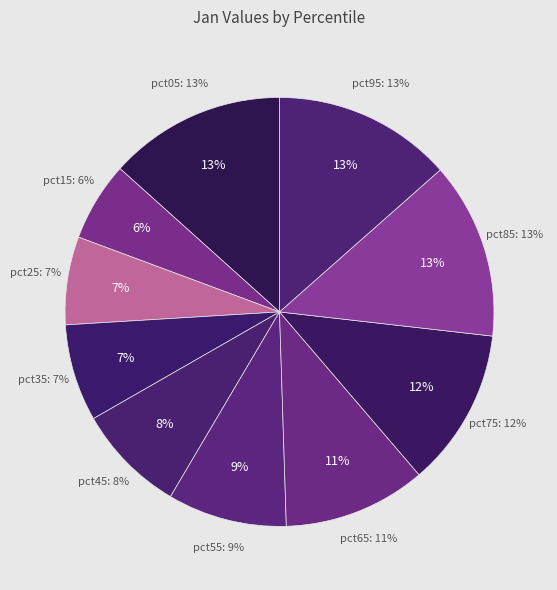

What percentage is the pct05 slice, to the nearest percent?

13%